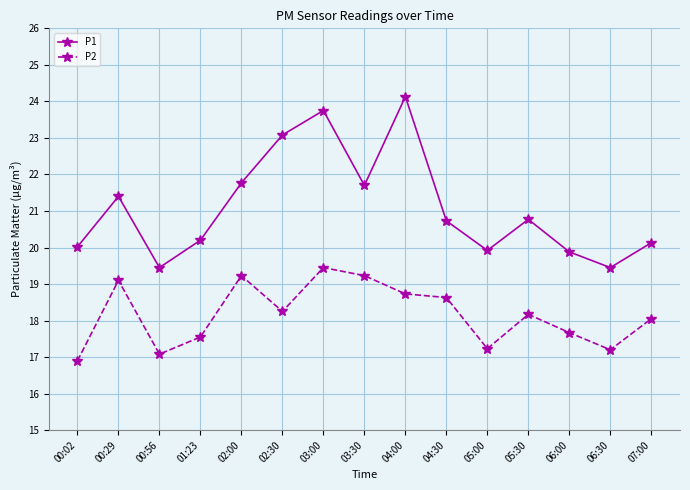

At which label is P2 closest to 18?

07:00